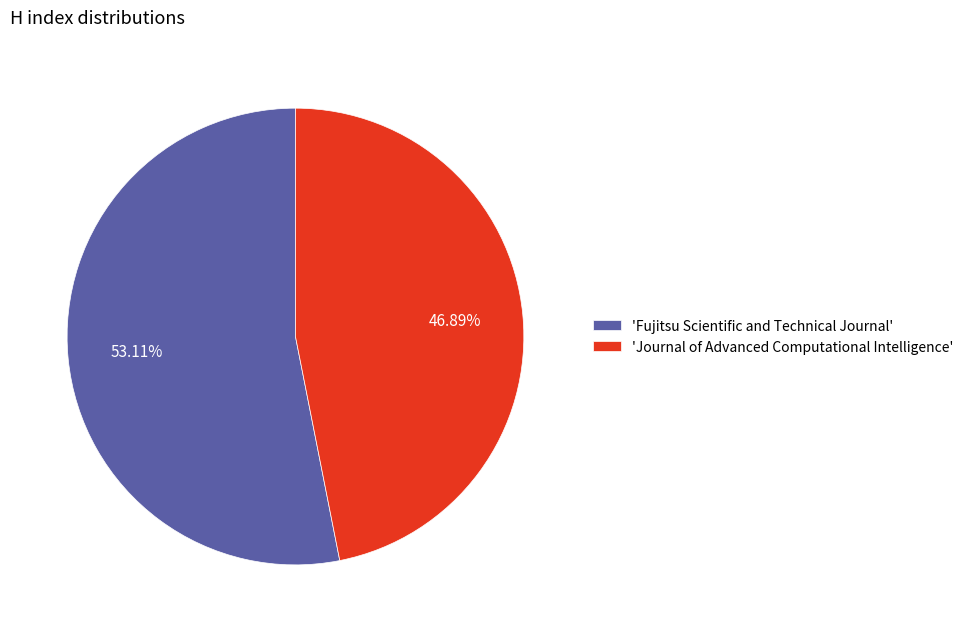

Combined, do 'Fujitsu Scientific and Technical Journal' and 'Journal of Advanced Computational Intelligence' account for over 50%?

Yes